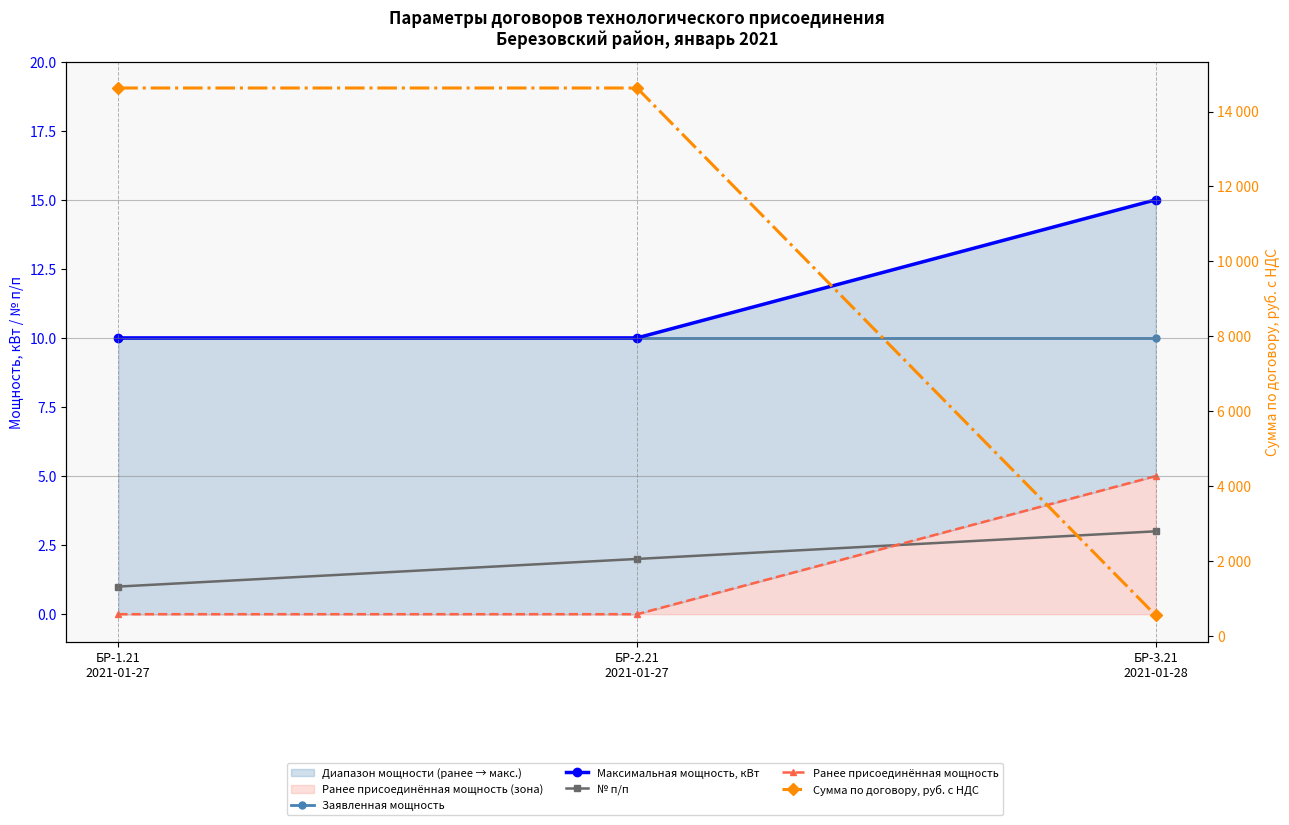

Which series has the largest total across all categories?

Сумма по договору, руб. с НДС